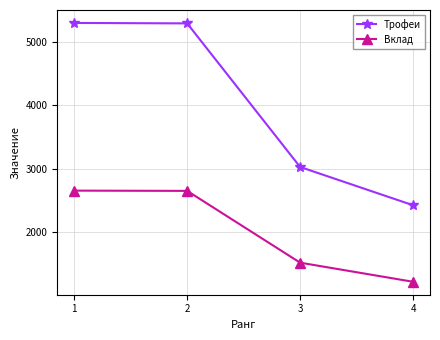

What is the lowest value of the Трофеи series?

2420